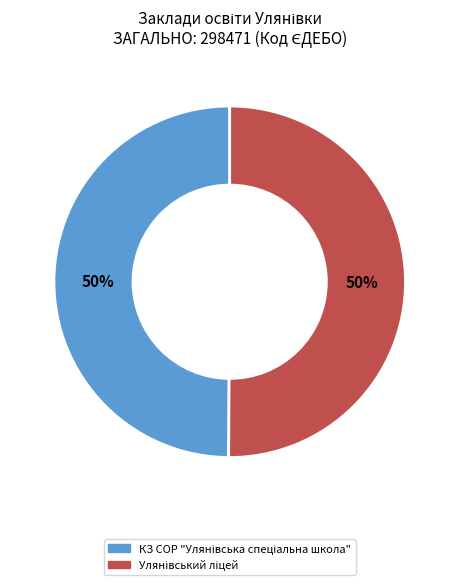

To the nearest percent, what is the average slice percentage?

50%